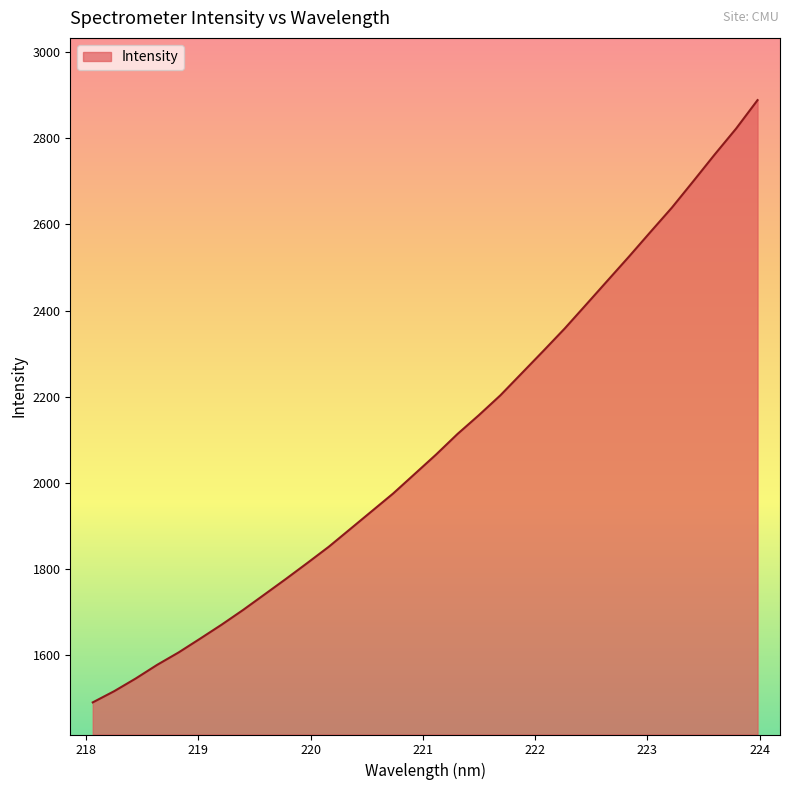

What is the minimum value shown in the chart?

1490.5